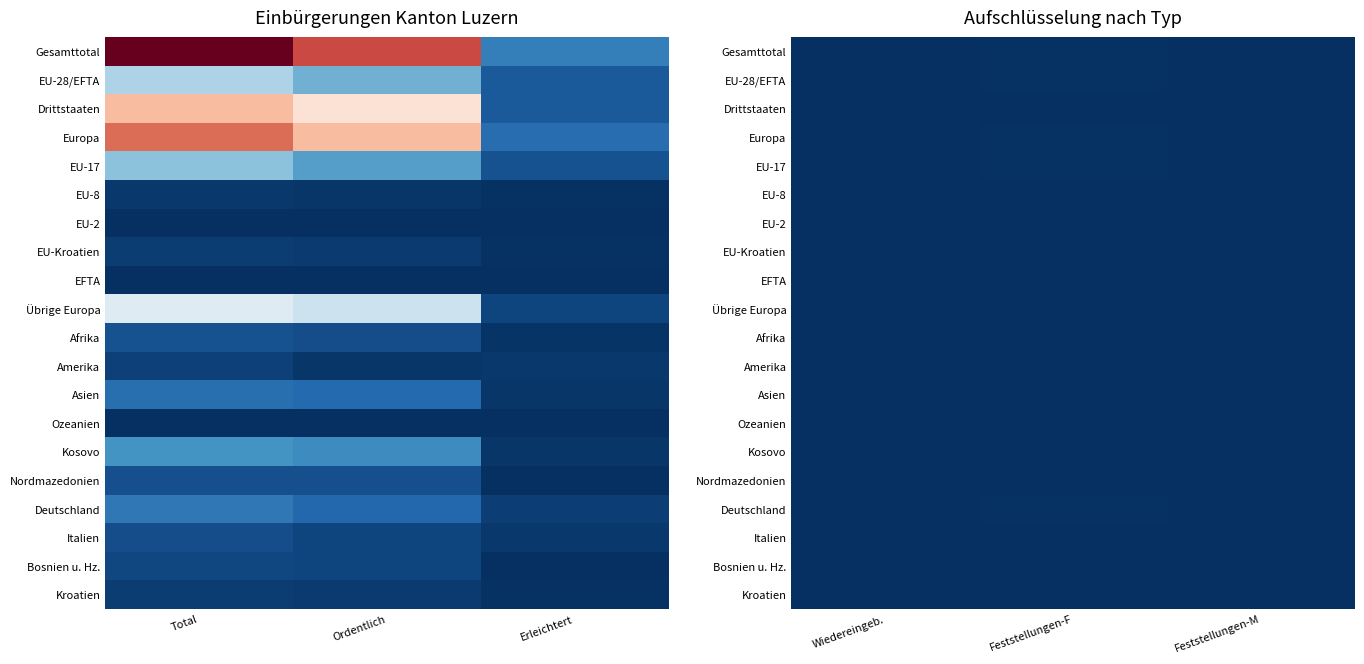

Which series has the largest total across all categories?

Gesamttotal